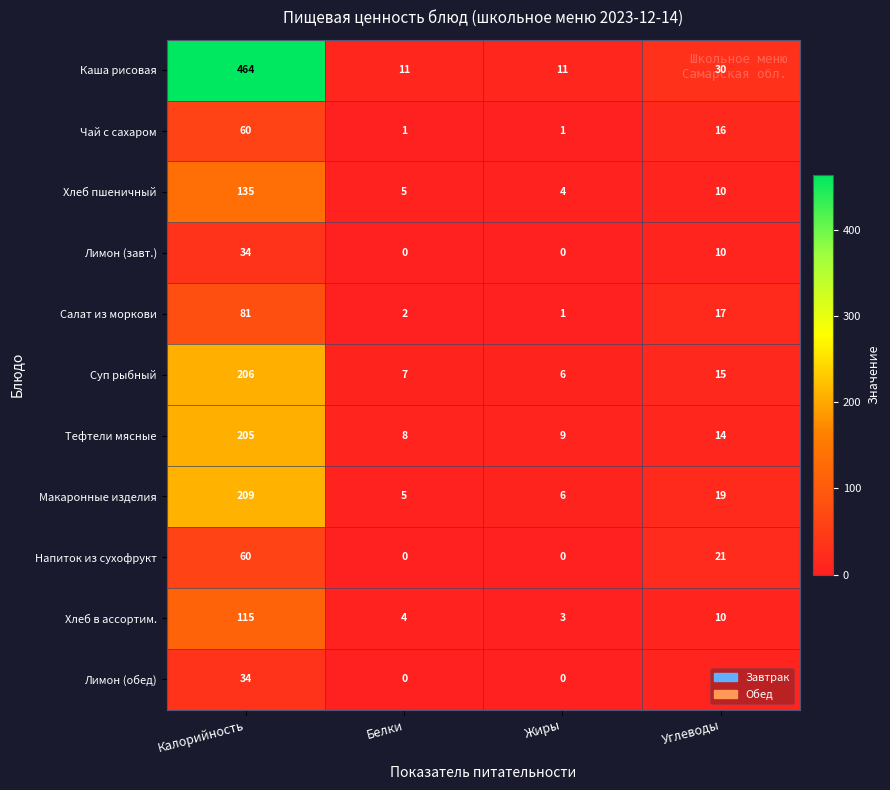

What is the spread (max minus min) of values at Углеводы?

20